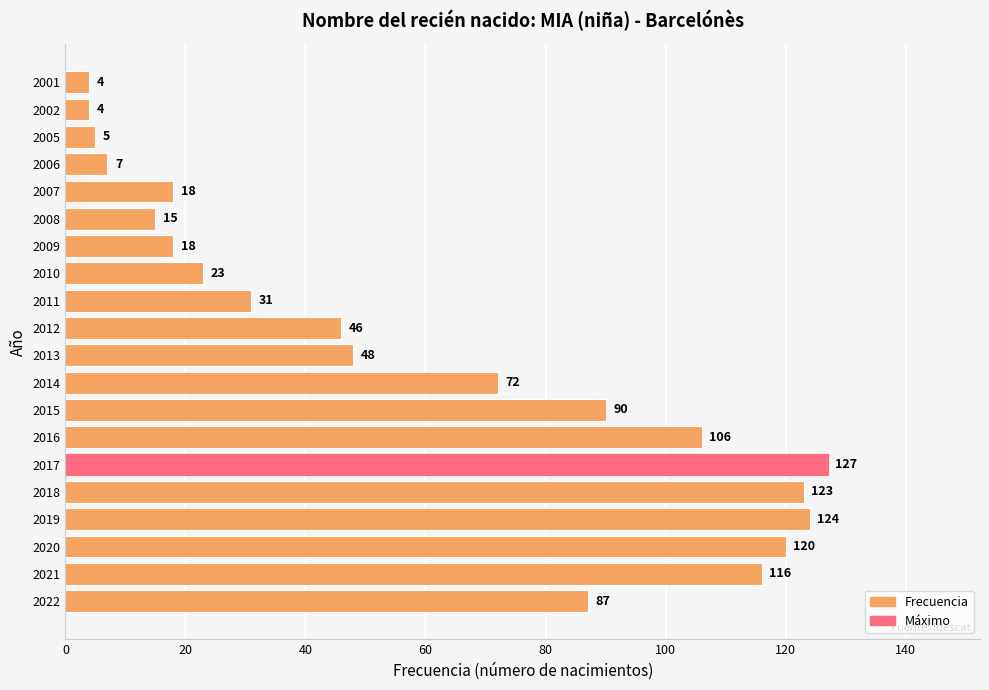

At which label is the value closest to 65?

2014